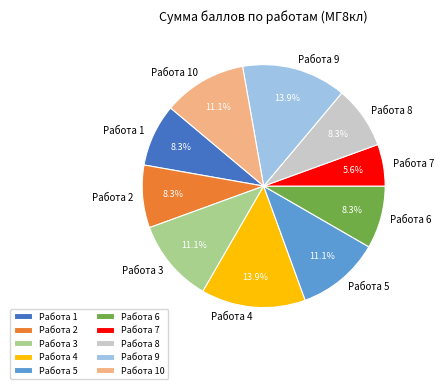

How many slices are in this pie chart?

10